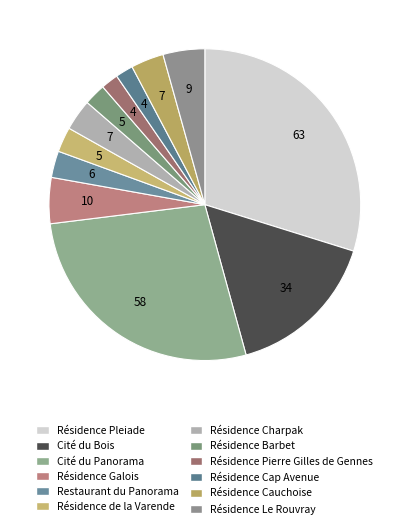

What percentage is the Résidence Galois slice, to the nearest percent?

5%